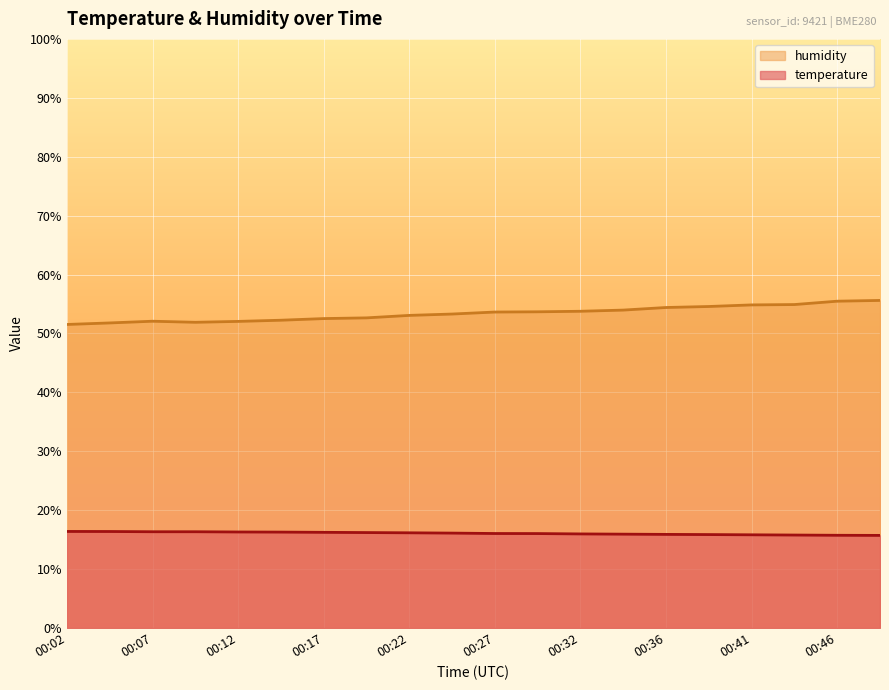

Reading left to right, what are all the values shown in this chart?

temperature: 00:02=16.4	00:04=16.4	00:07=16.4	00:09=16.4	00:12=16.3	00:14=16.3	00:17=16.2	00:19=16.2	00:22=16.2	00:24=16.1	00:27=16.1	00:29=16.0	00:32=16.0	00:34=15.9	00:36=15.9	00:39=15.9	00:41=15.8	00:44=15.8	00:46=15.8	00:49=15.7
humidity: 00:02=51.5	00:04=51.8	00:07=52.1	00:09=51.9	00:12=52.0	00:14=52.2	00:17=52.5	00:19=52.6	00:22=53.1	00:24=53.3	00:27=53.6	00:29=53.7	00:32=53.8	00:34=54.0	00:36=54.4	00:39=54.6	00:41=54.9	00:44=54.9	00:46=55.5	00:49=55.6